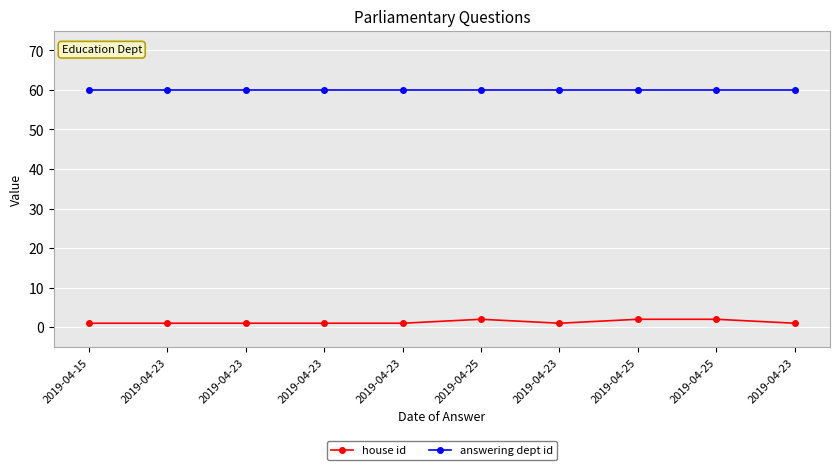

What is the highest value of the answering dept id series?

60